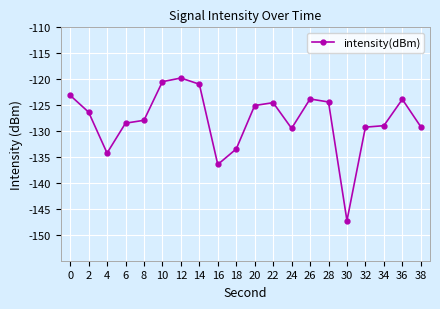

At which category does the chart reach its peak across all series?

12